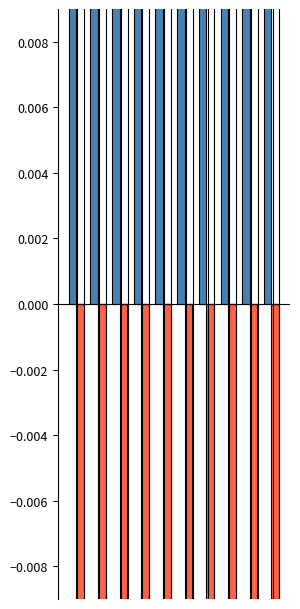

The value of Negative Salience at 5 is -0.0. True or false?

True